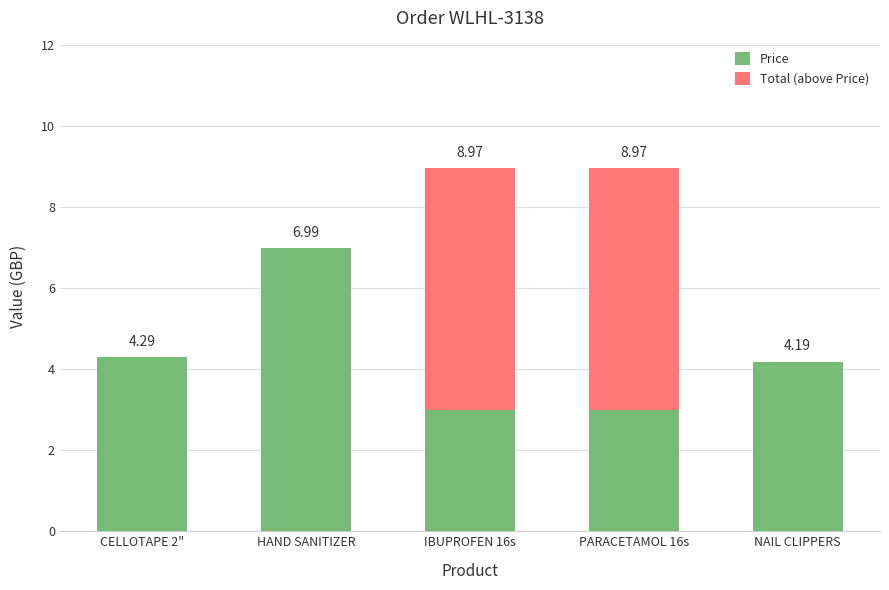

At which label does Price reach its peak?

HAND SANITIZER